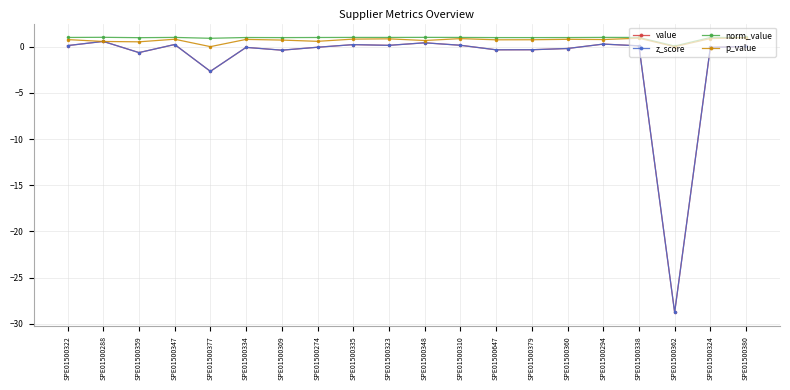

What is the spread (max minus min) of values at SPE01500274?

1.1